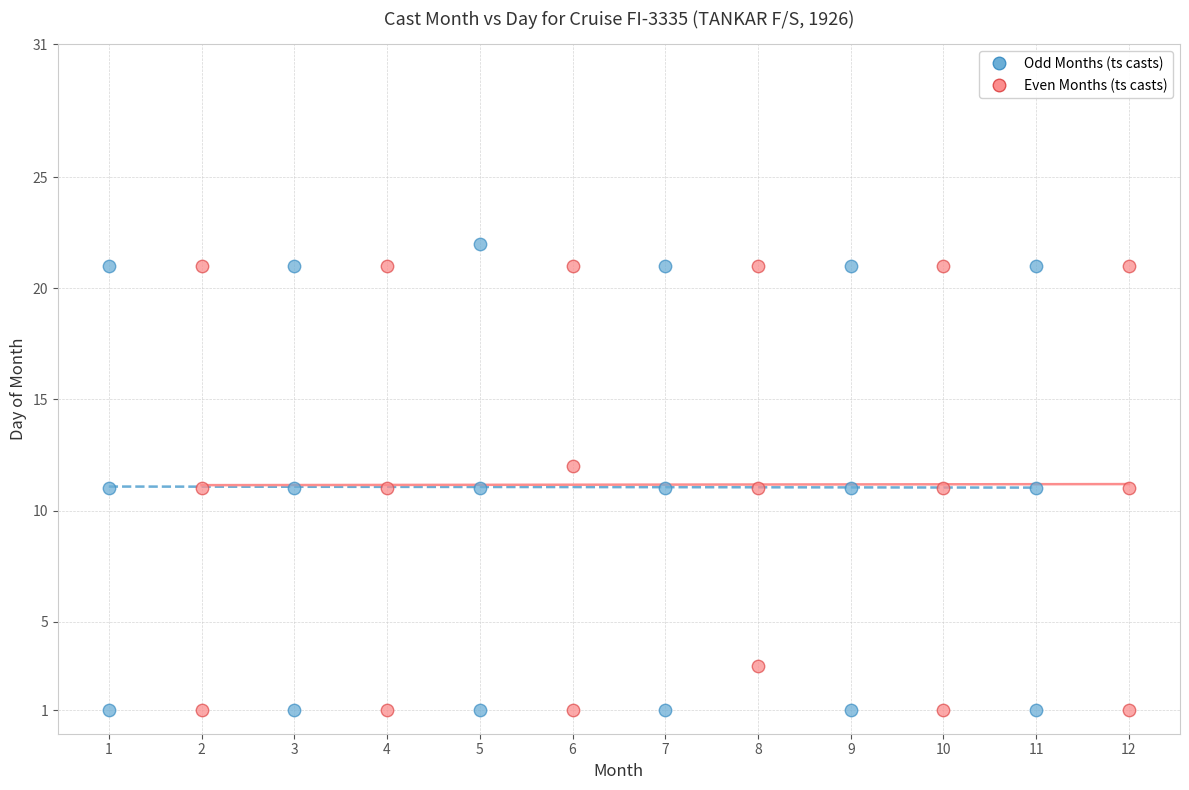

Which series has the largest Y range (max minus min)?

Odd Months (ts casts)